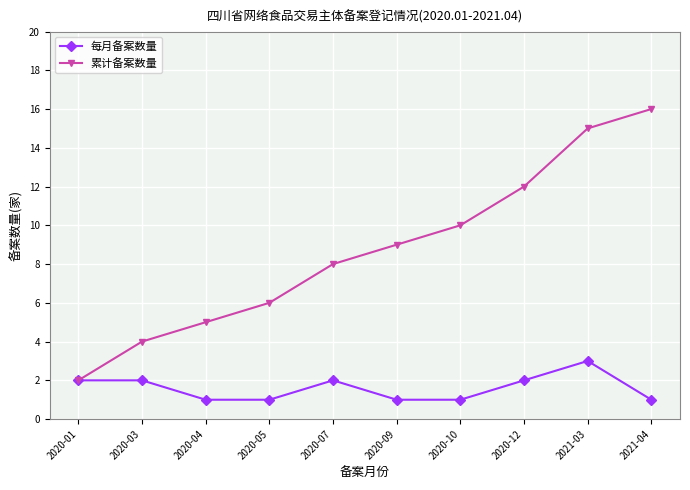

Rank the series by their average value, from highest to lowest.

累计备案数量, 每月备案数量